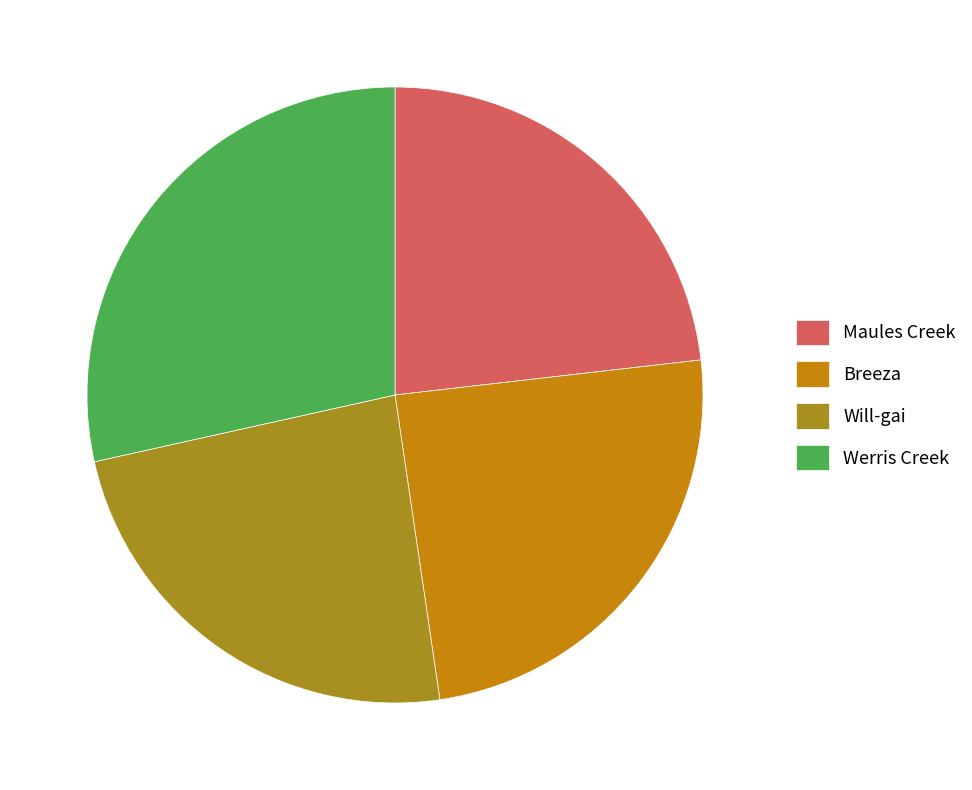

Is it true that Will-gai is 24% of the pie?

True